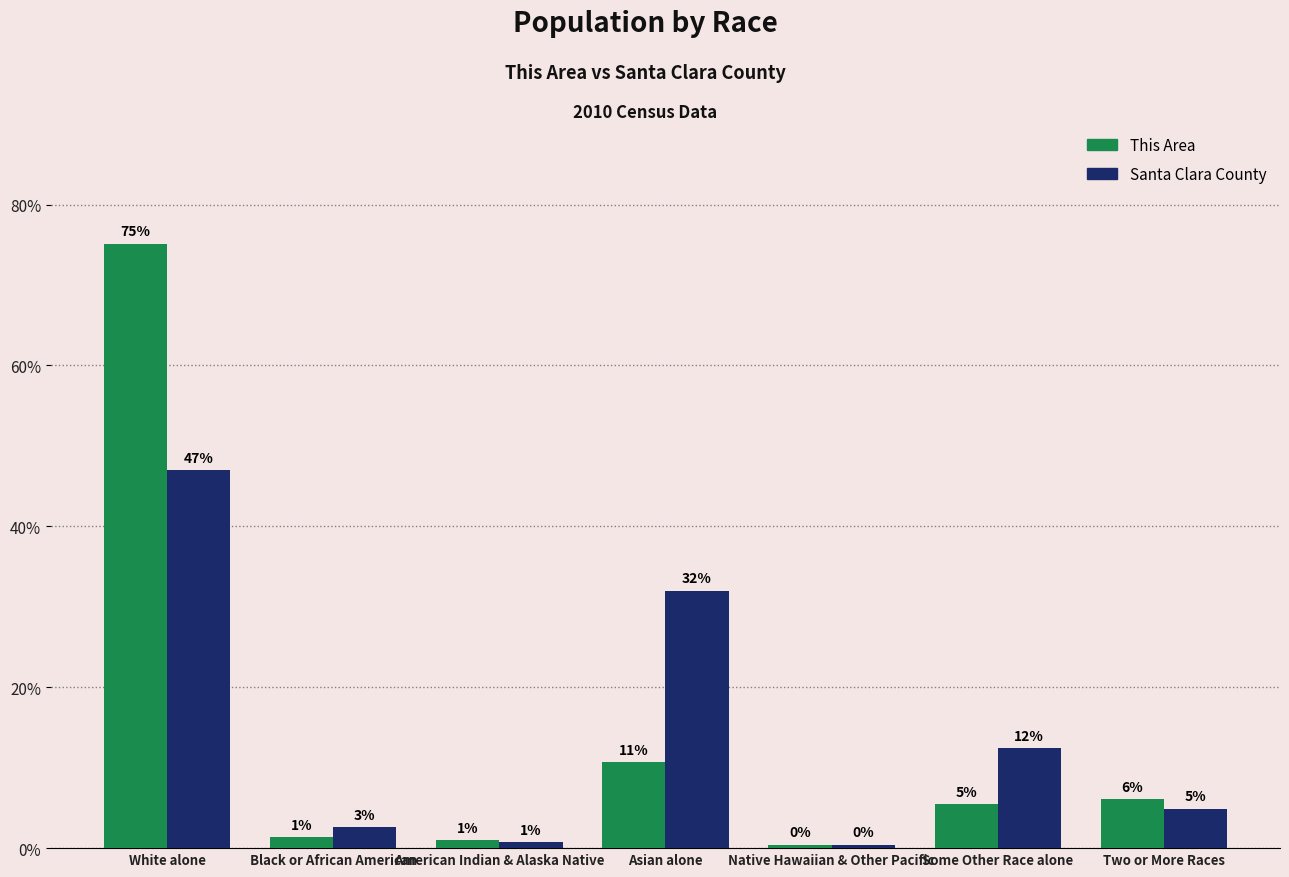

Rank the series by their maximum value, from highest to lowest.

This Area, Santa Clara County